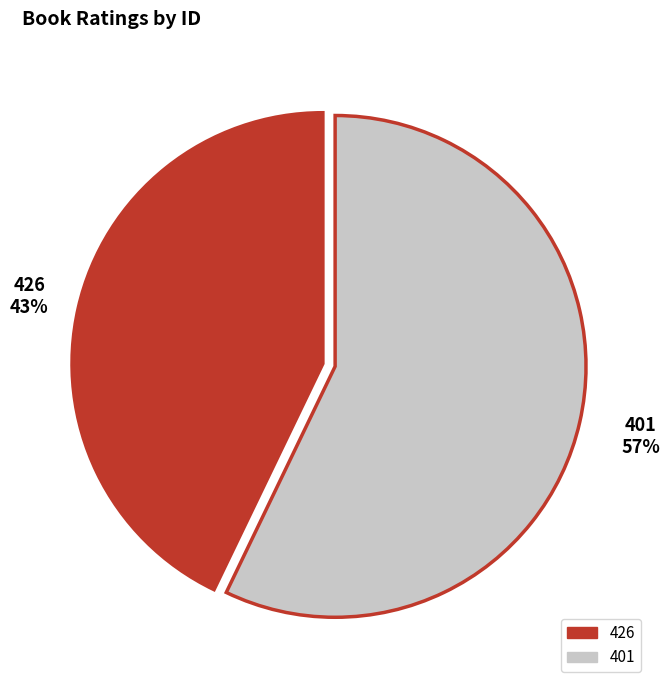

What percentage is the 426 slice, to the nearest percent?

43%